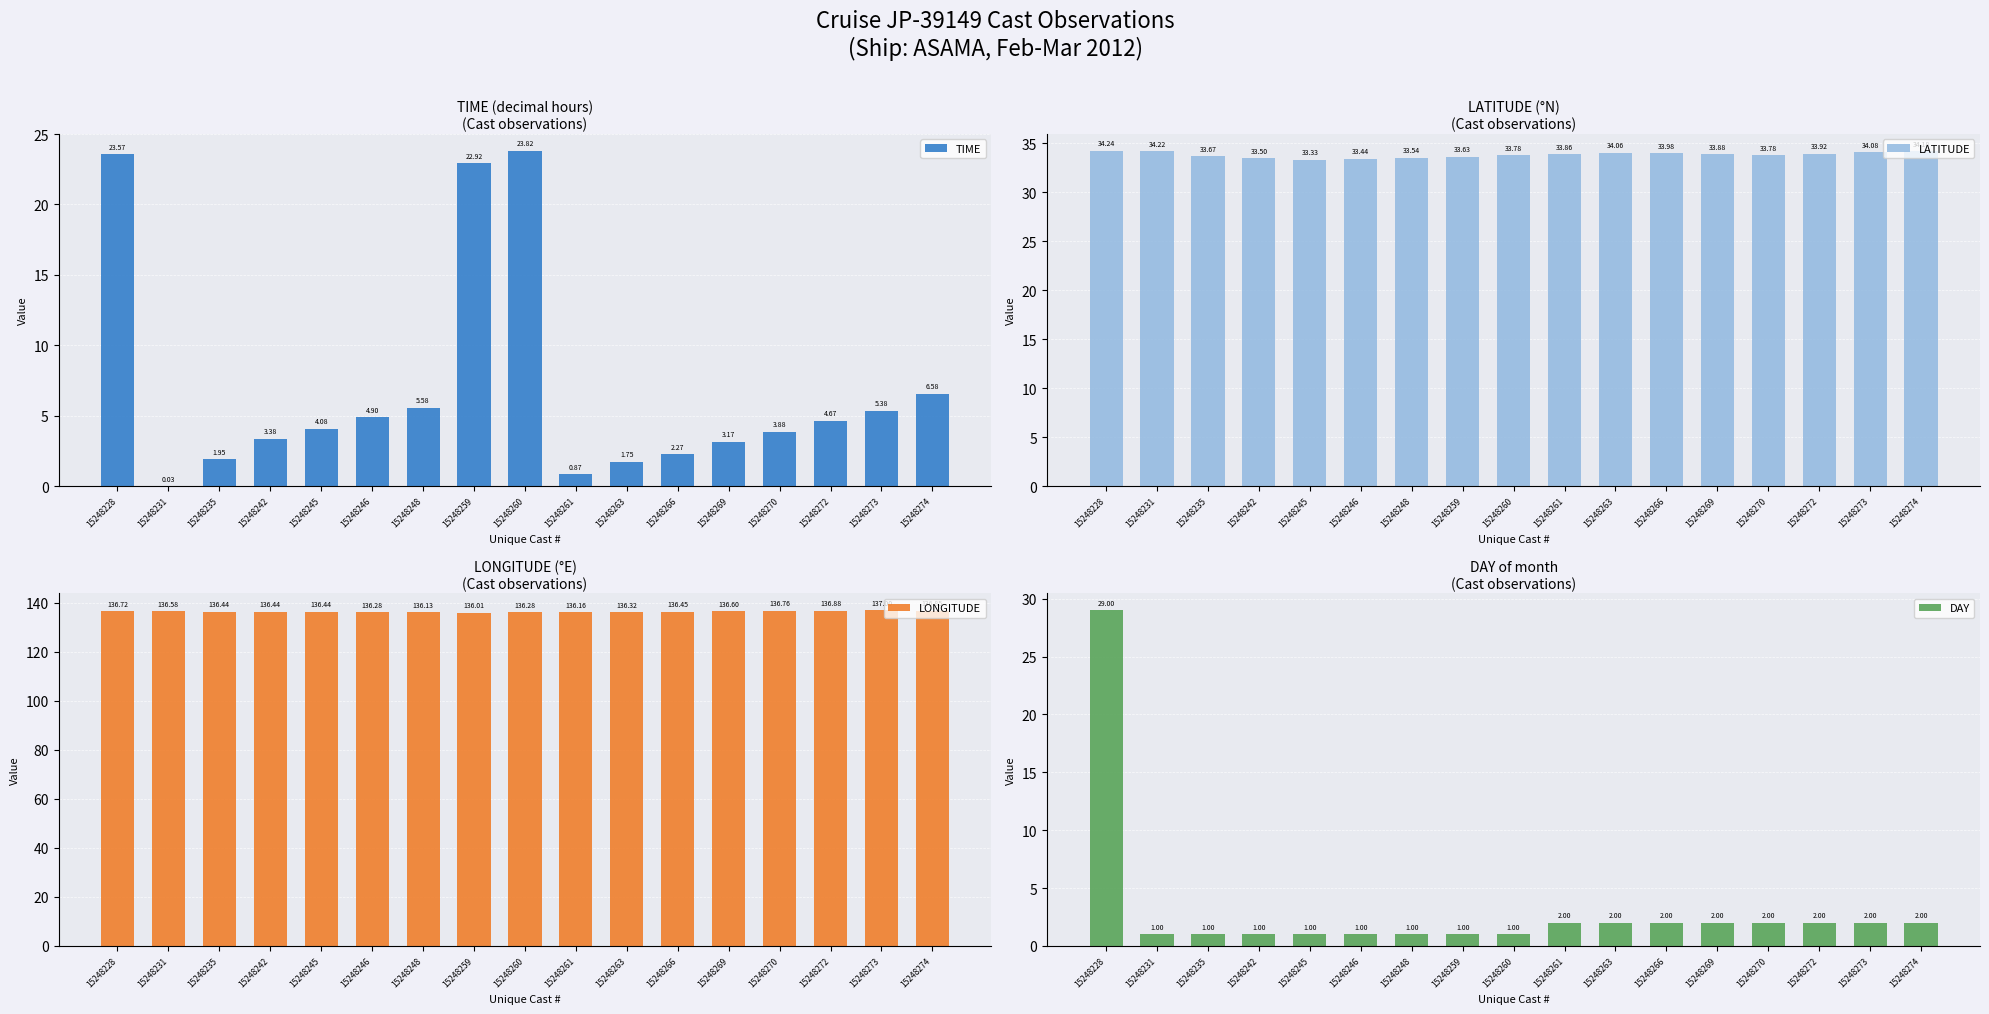

What is the sum of all LATITUDE values?

575.1